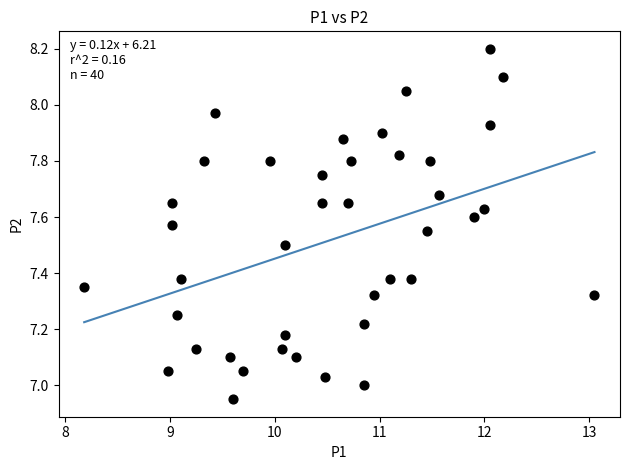

What is the range of X values (max minus min)?

4.9